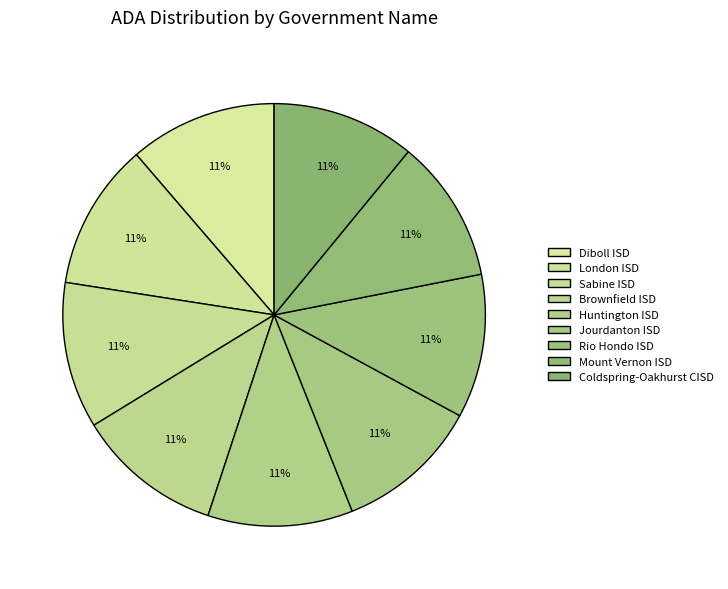

How many segments does this pie chart have?

9